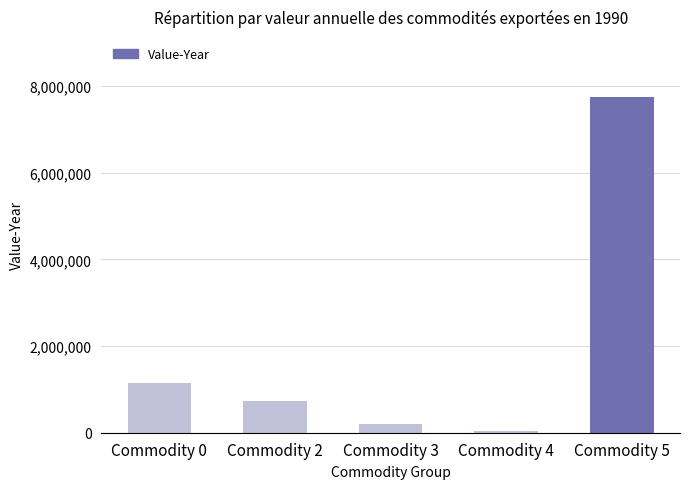

What is the sum of the values at Commodity 2 and Commodity 5?

8467169